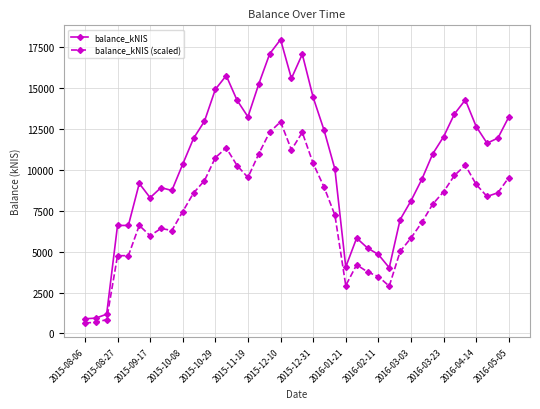

How many data points in balance_kNIS (scaled) are less than 8376?

20